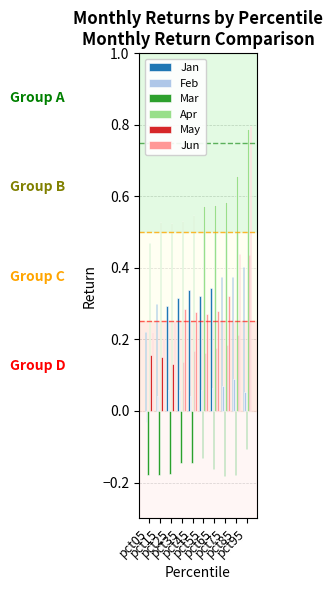

Is the value of Mar at pct95 greater than the value of Jun at pct75?

No